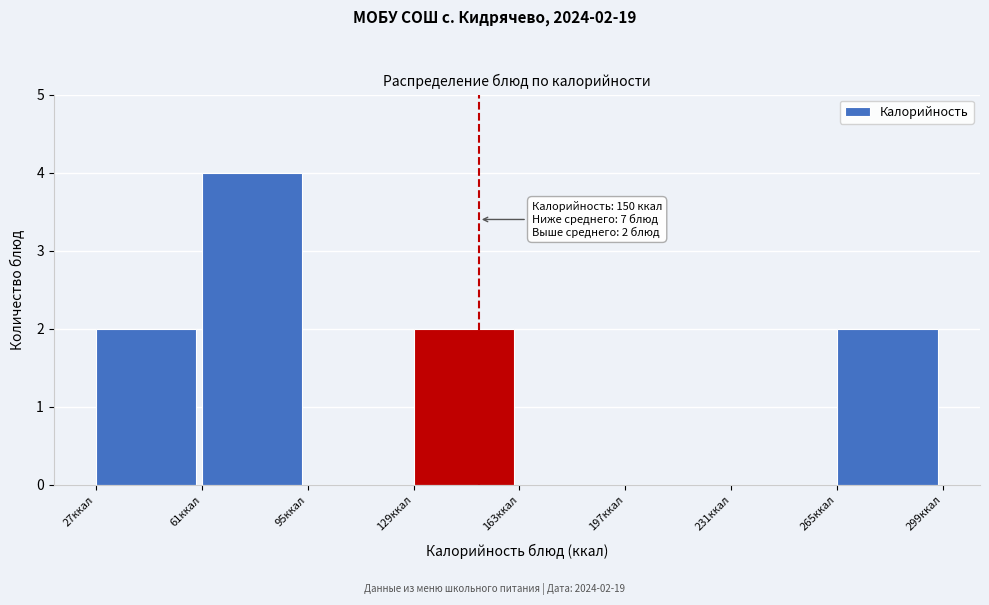

Over which range of the x-axis is the bar tallest?

61 to 95